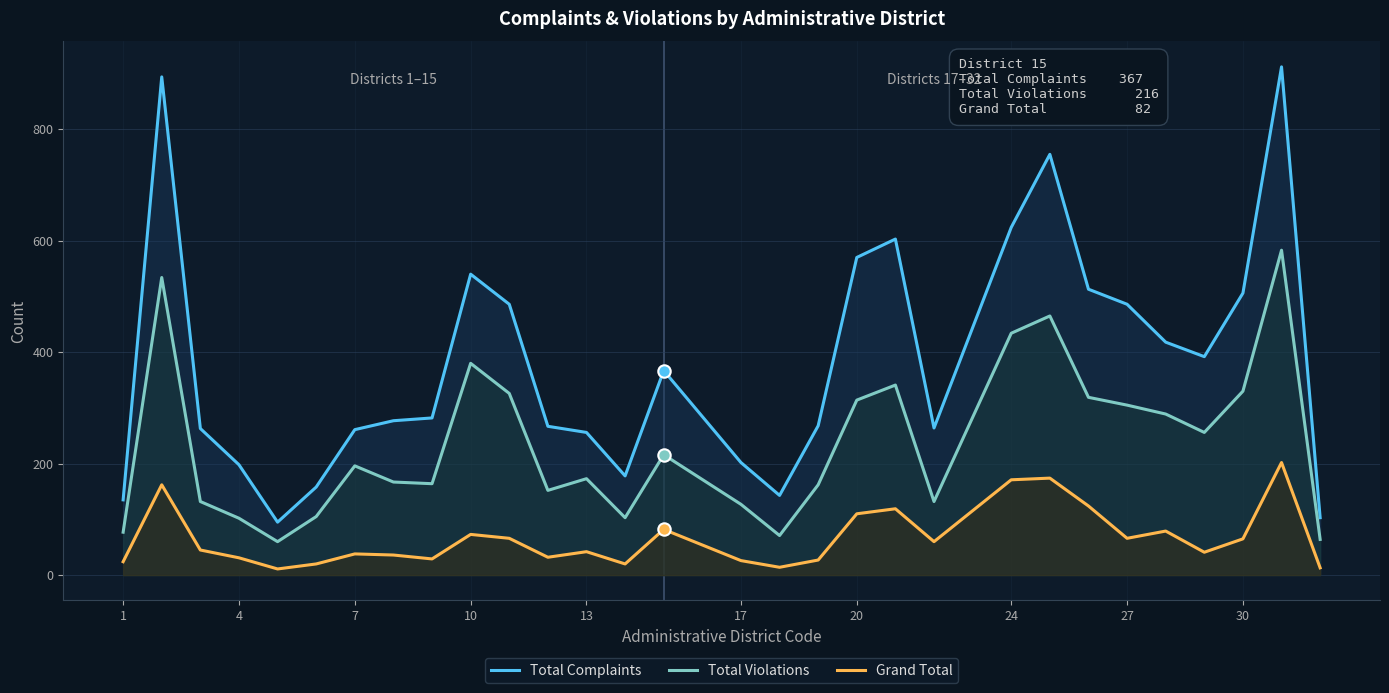

Which series has the largest Y range (max minus min)?

Total Complaints